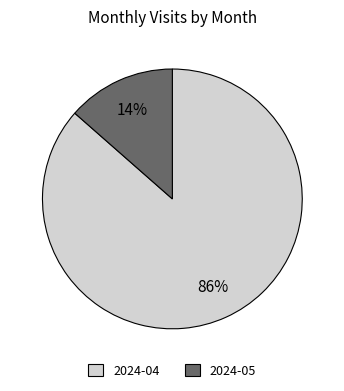

True or false: 2024-04 accounts for 86% of the total.

True